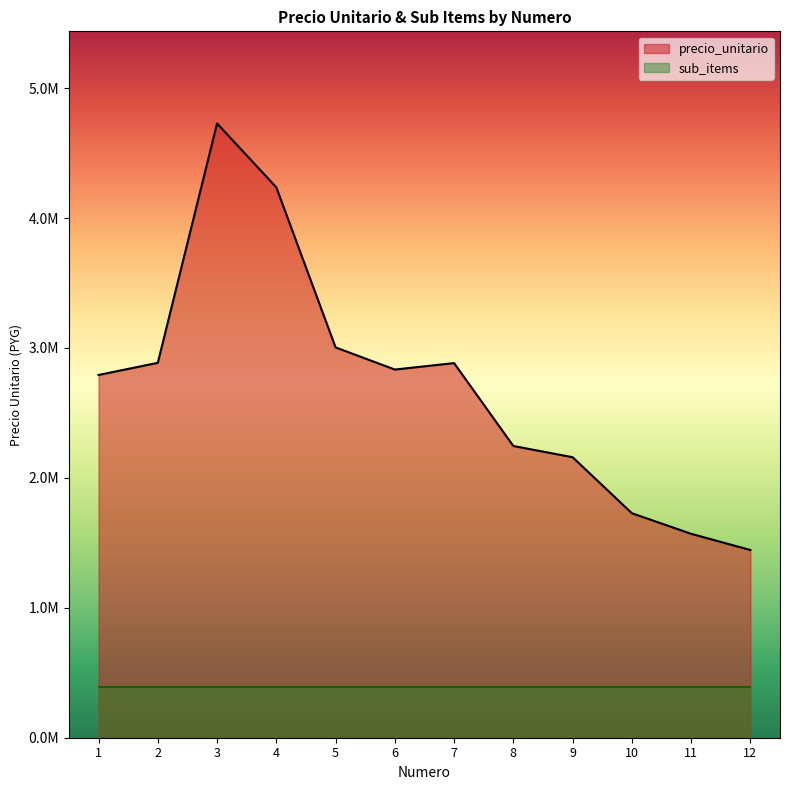

Between 8 and 3, which is larger?

3